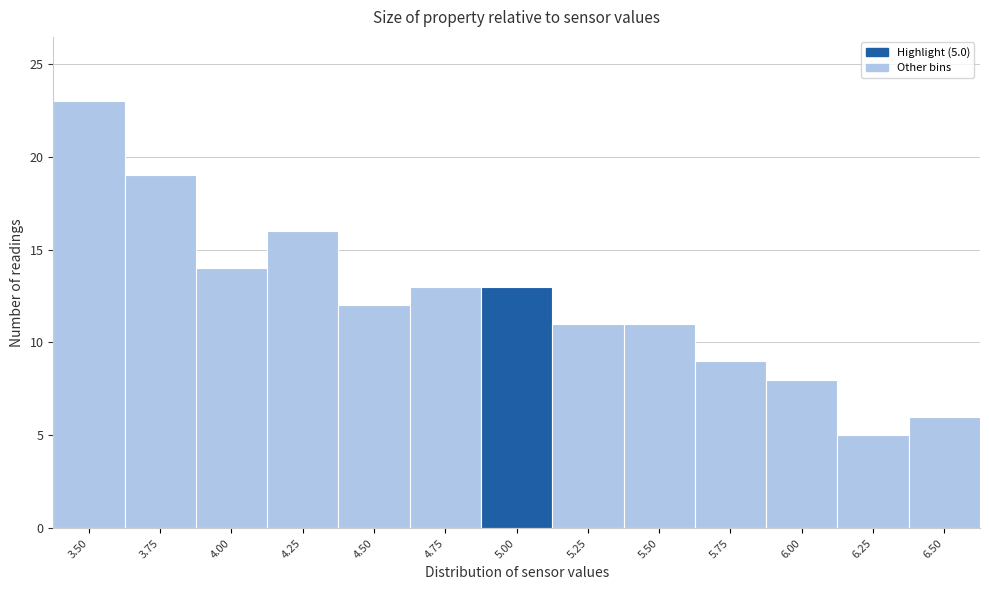

Reading left to right, transcribe all the data shown in this chart.

3.50=23	3.75=19	4.00=14	4.25=16	4.50=12	4.75=13	5.00=13	5.25=11	5.50=11	5.75=9	6.00=8	6.25=5	6.50=6